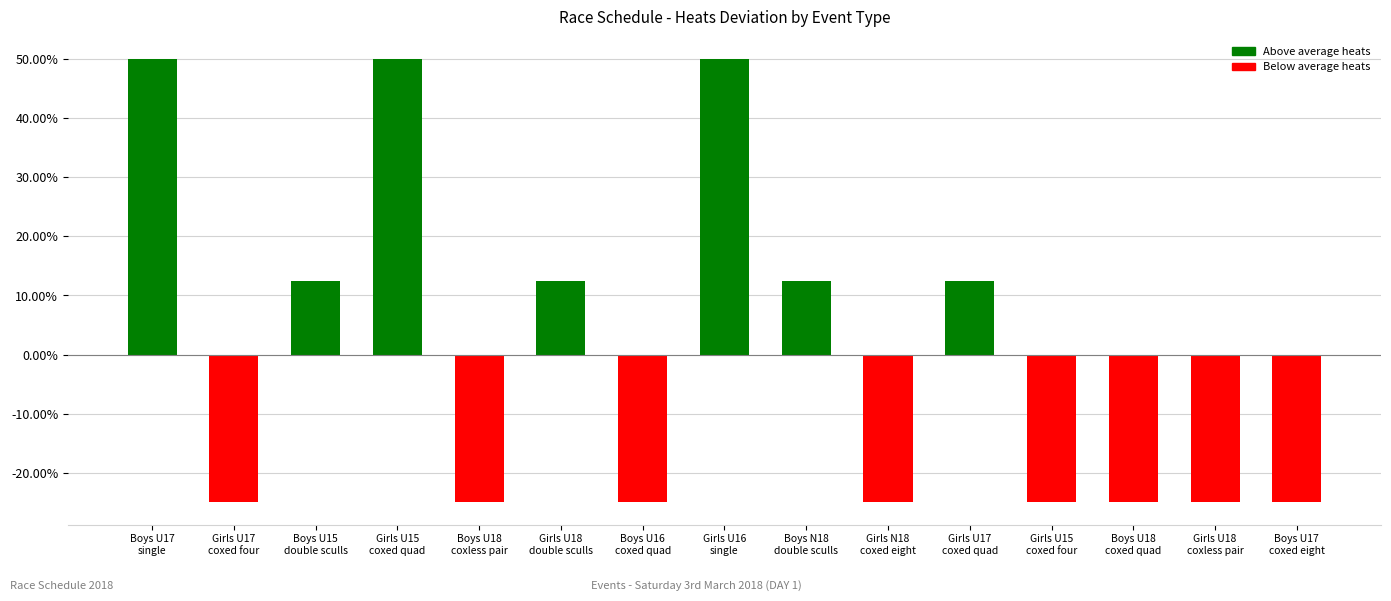

Are the bars horizontal?

No